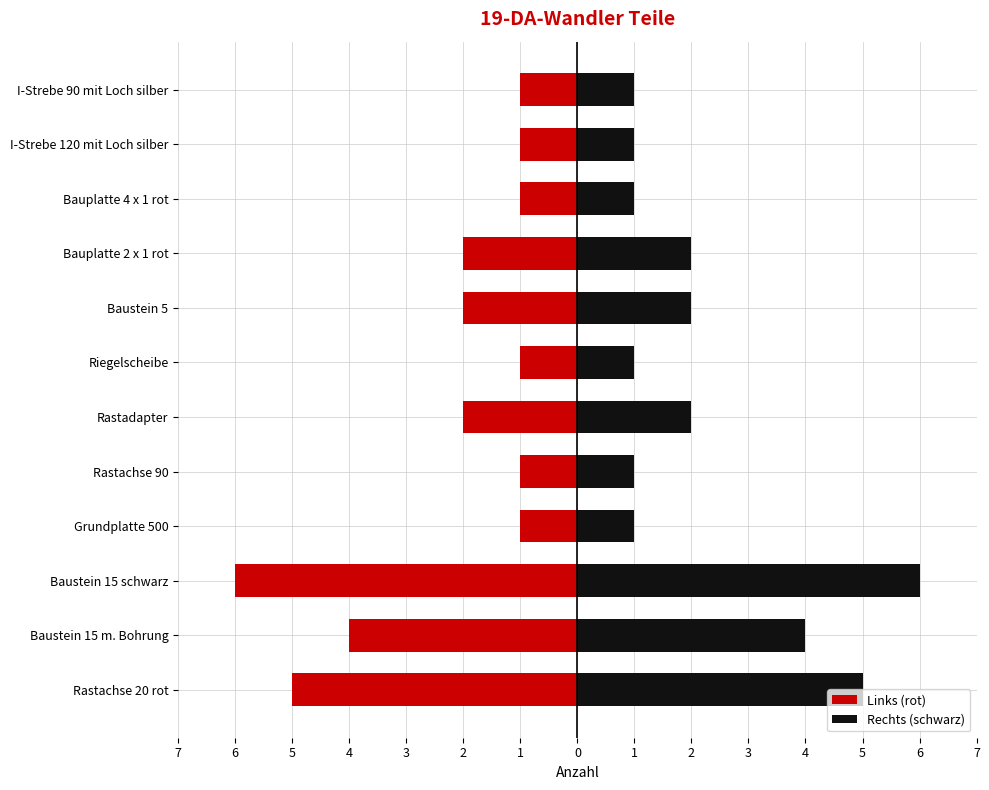

Reading left to right, transcribe all the data shown in this chart.

Links (rot): 7=-5	6=-4	5=-6	4=-1	3=-1	2=-2	1=-1	0=-2	1=-2	2=-1	3=-1	4=-1
Rechts (schwarz): 7=5	6=4	5=6	4=1	3=1	2=2	1=1	0=2	1=2	2=1	3=1	4=1